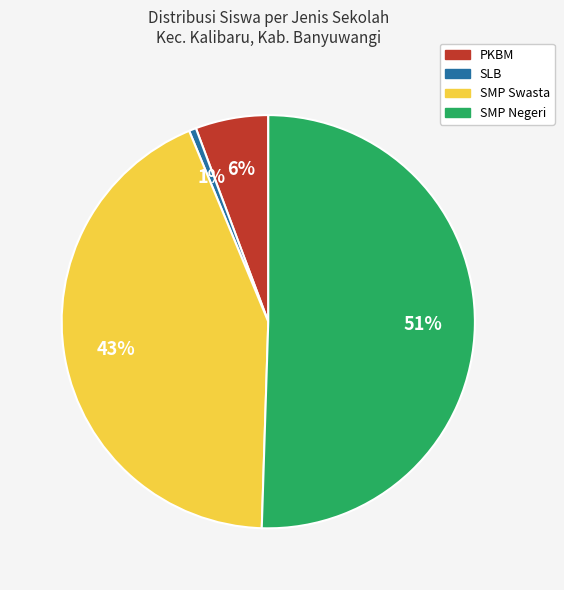

Does any single category account for the majority?

Yes